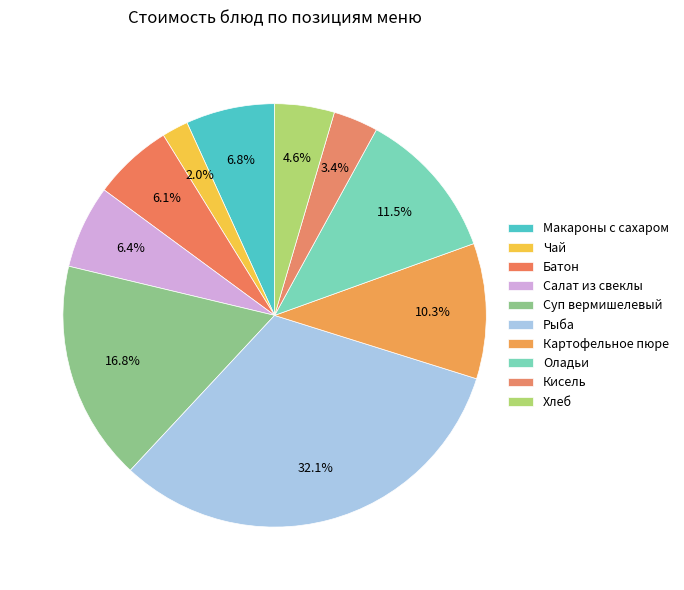

To the nearest percent, what percentage of the pie is Оладьи?

12%